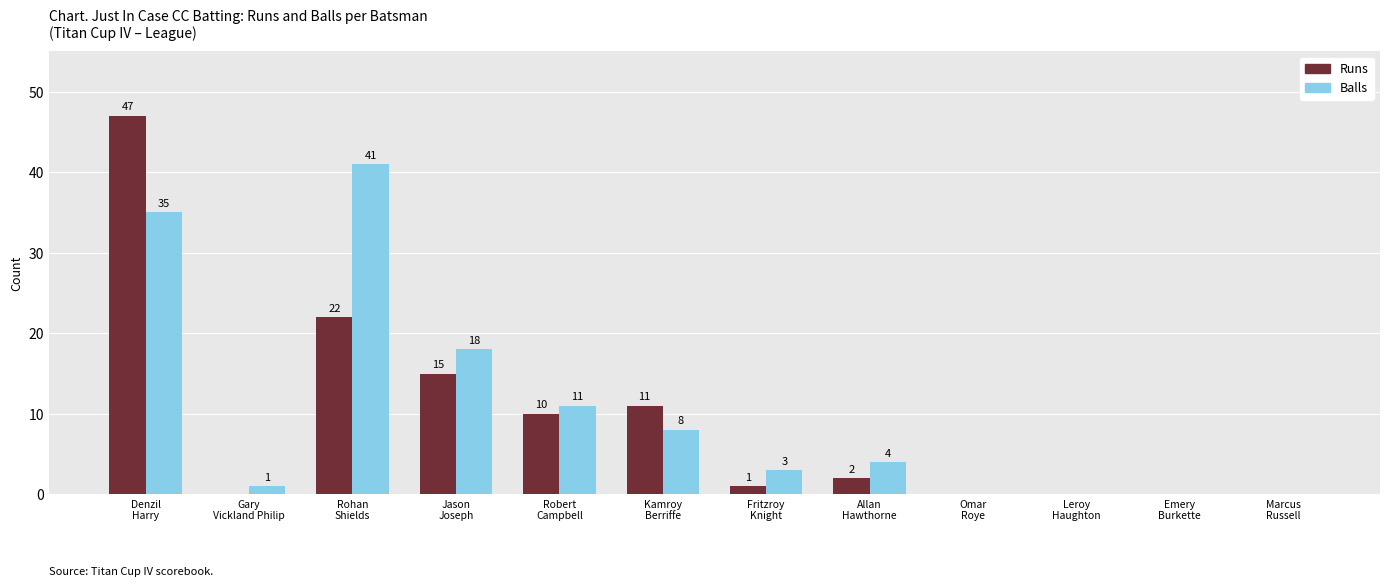

What is the greatest value displayed?

47